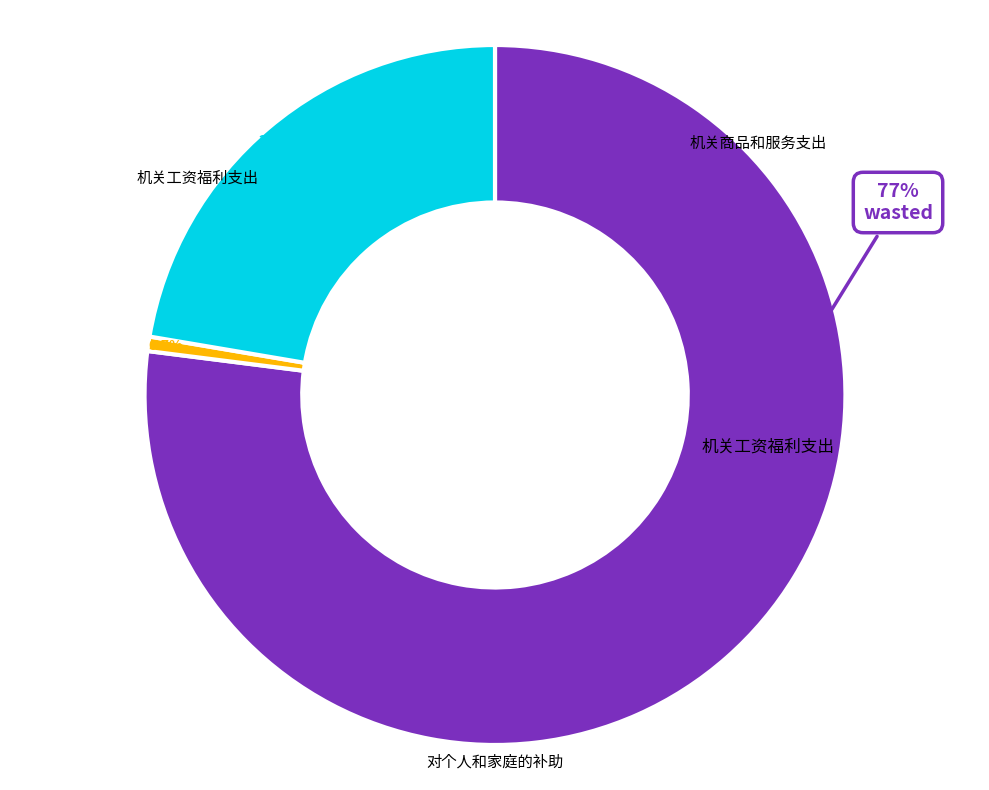

Between 对个人和家庭的补助 and 机关工资福利支出, which is larger?

机关工资福利支出